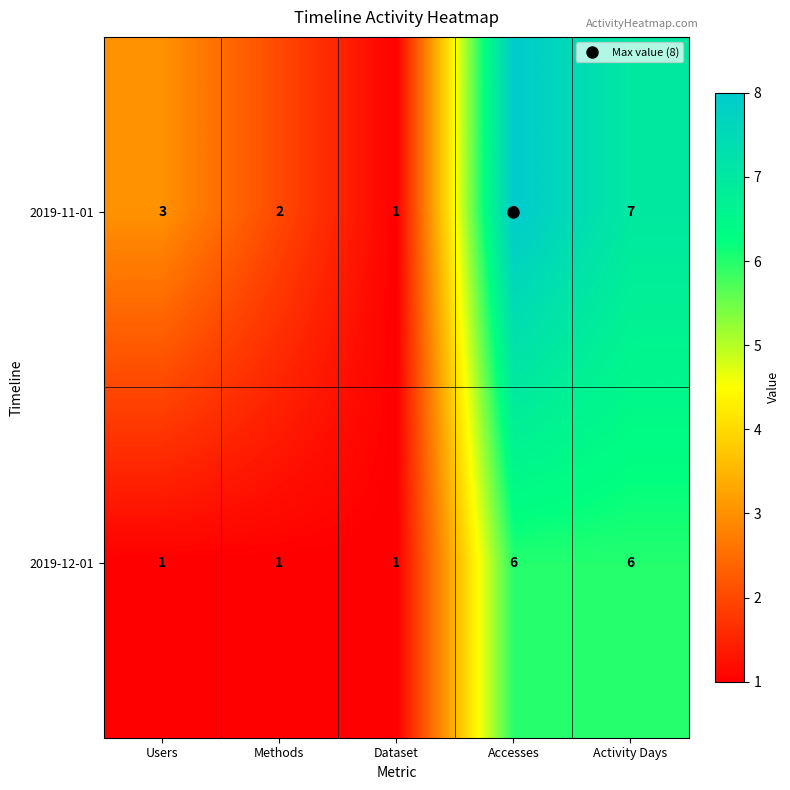

Count the 2019-11-01 values in the range 2 to 7.

3